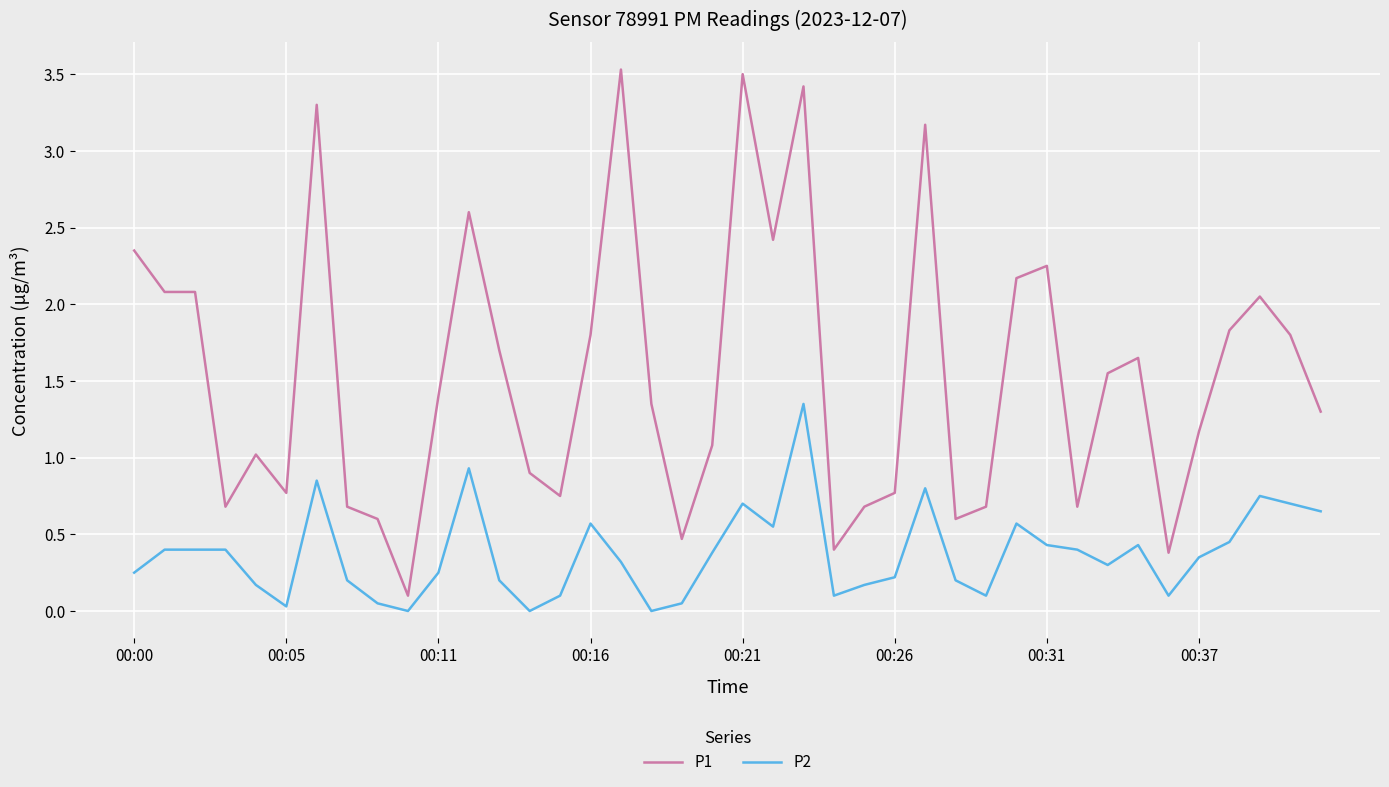

What is the highest value of the P1 series?

3.5